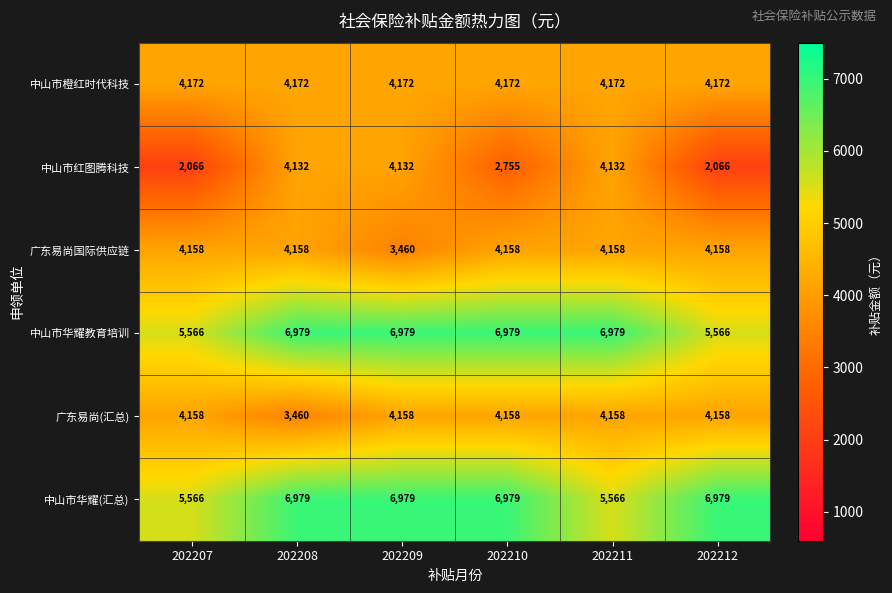

What is the average value of the 广东易尚(汇总) series?

4042